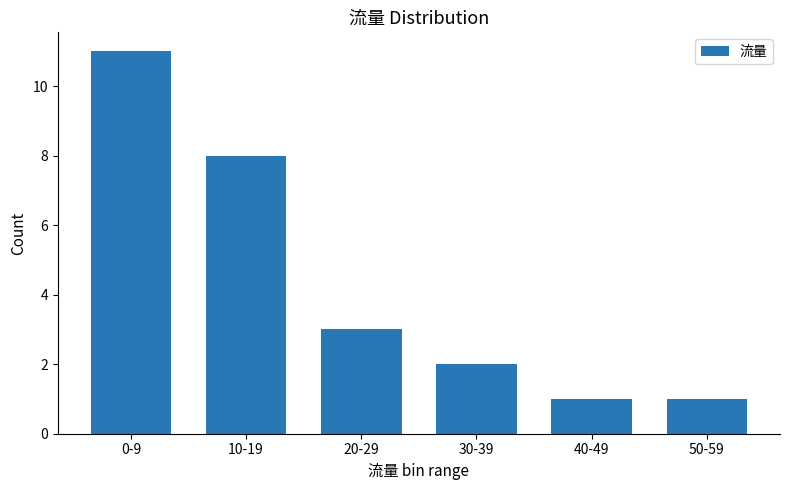

Reading left to right, list all the values displayed in this chart.

11	8	3	2	1	1